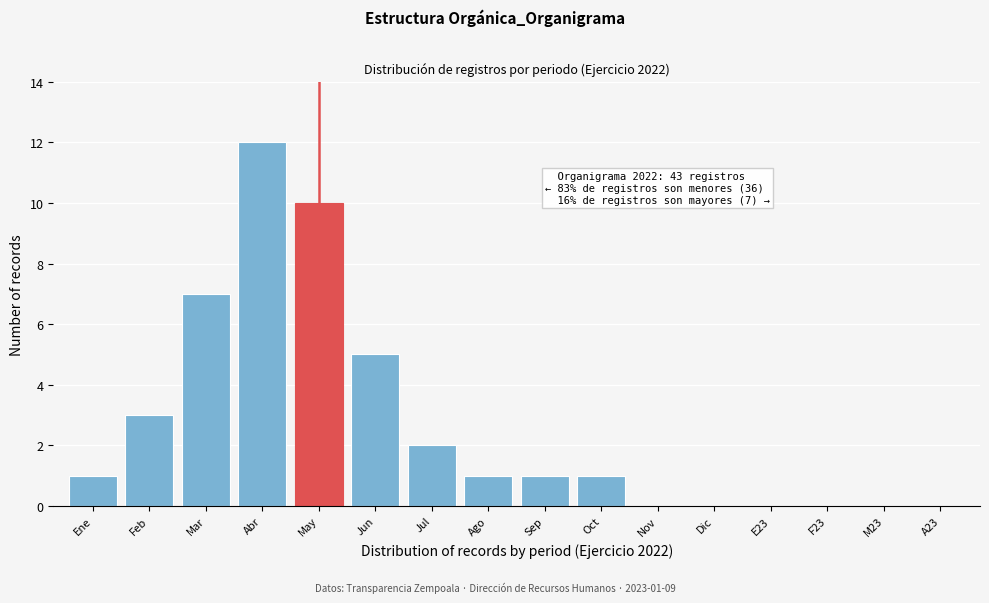

Reading left to right, extract all data points from this chart.

Ene=1	Feb=3	Mar=7	Abr=12	May=10	Jun=5	Jul=2	Ago=1	Sep=1	Oct=1	Nov=0	Dic=0	E23=0	F23=0	M23=0	A23=0